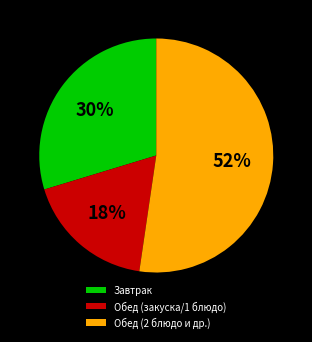

Is there a majority slice in this chart?

Yes